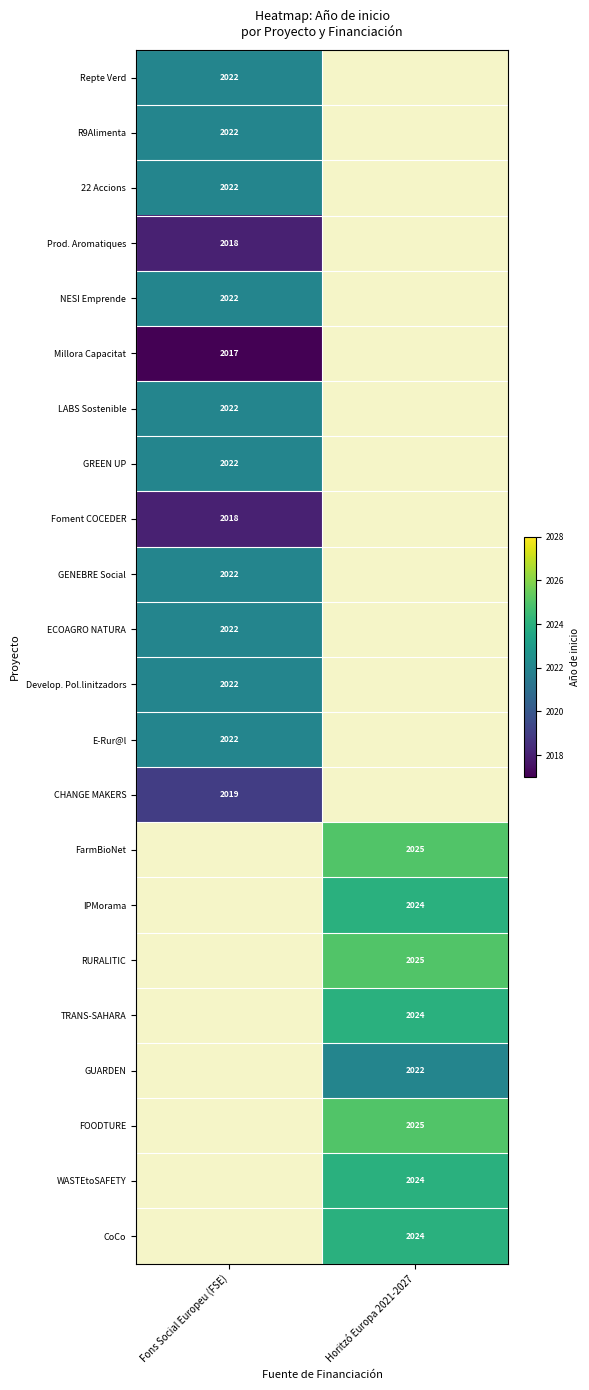

What is the minimum value shown in the chart?

2017.0